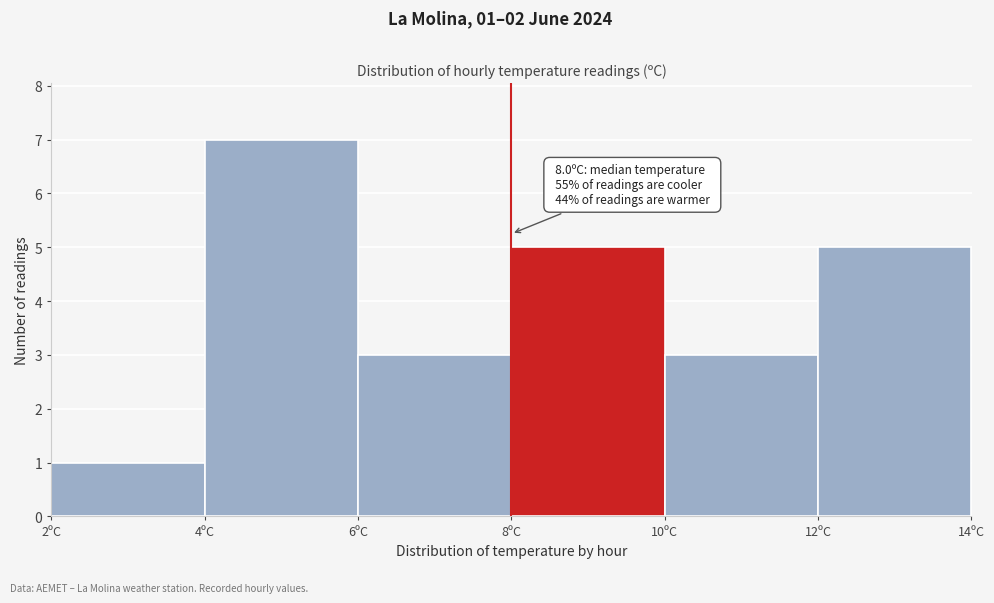

Which range on the x-axis has the tallest bar?

4 to 6